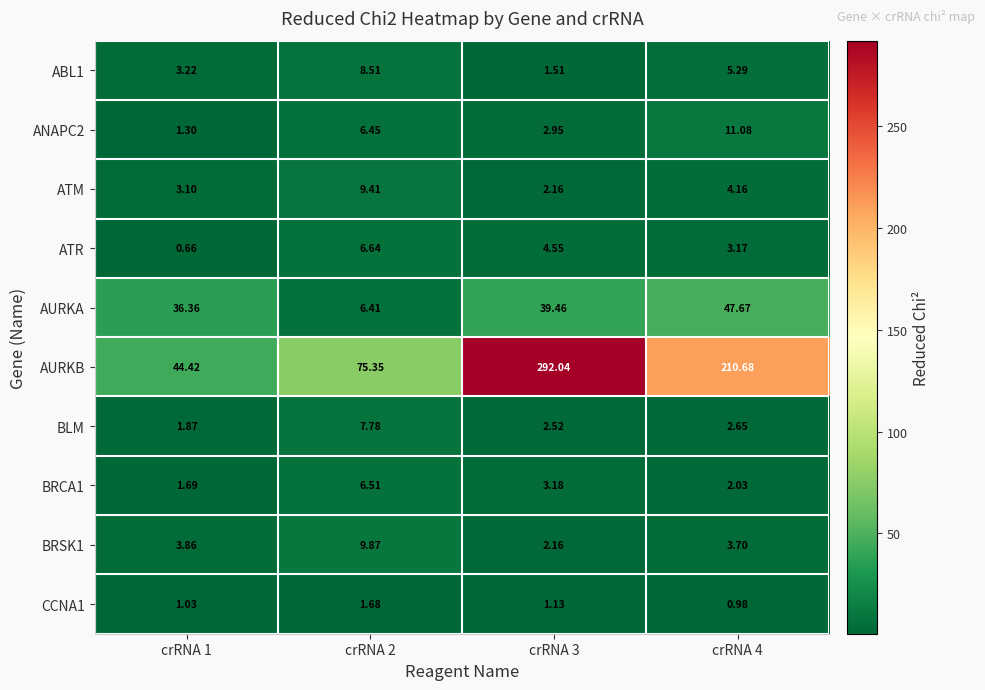

Rank the series by their maximum value, from lowest to highest.

CCNA1, BRCA1, ATR, BLM, ABL1, ATM, BRSK1, ANAPC2, AURKA, AURKB